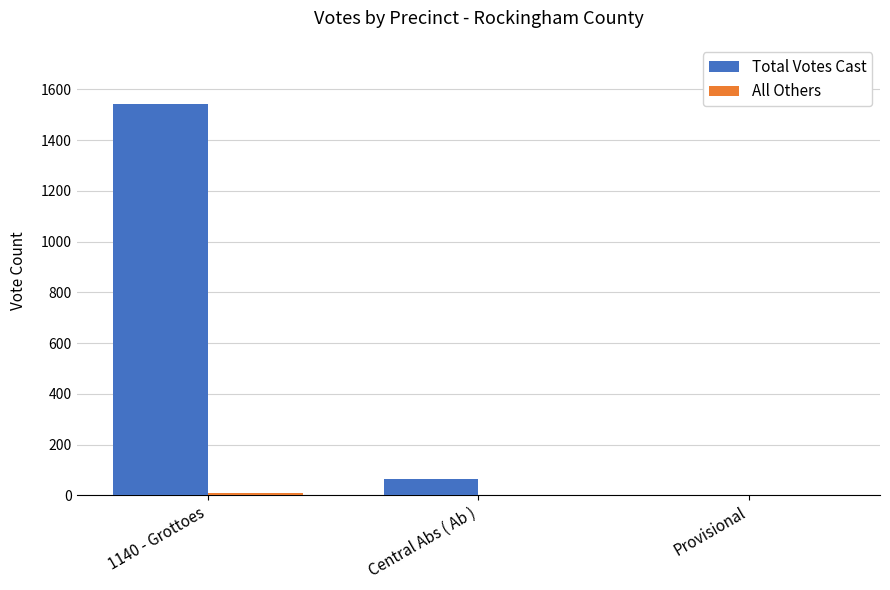

Count the number of data series in this chart.

2